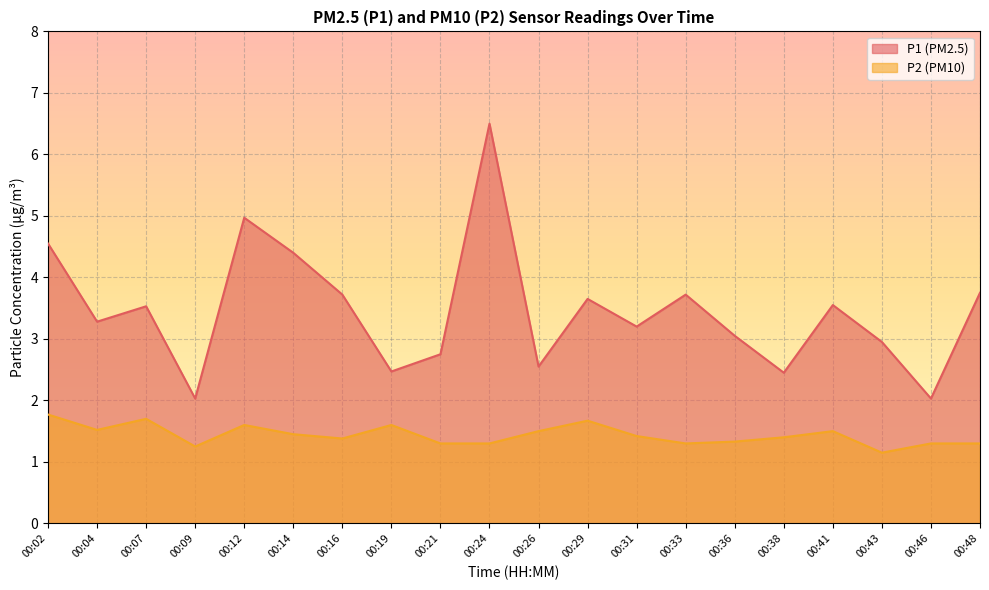

At how many categories does at least one series exceed 4?

4